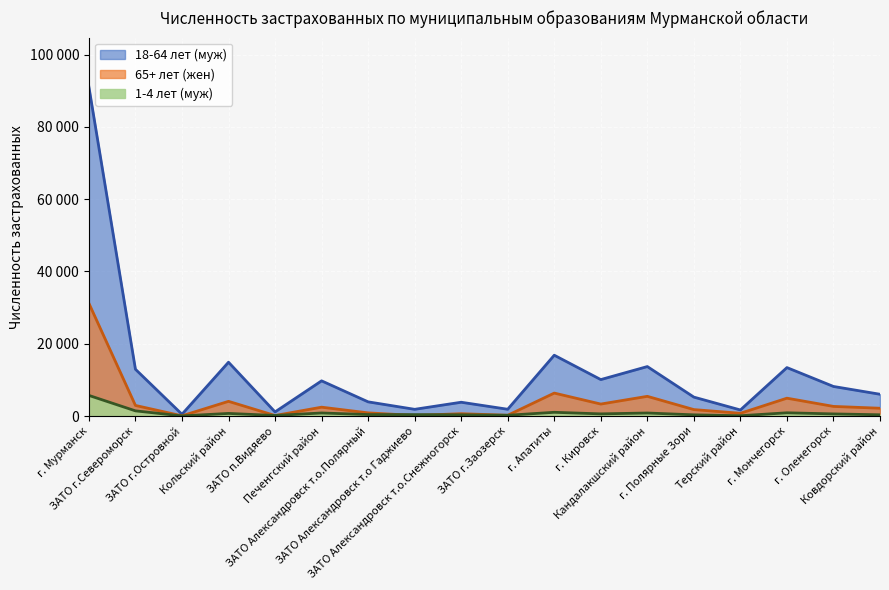

True or false: 65+ лет (жен) and 18-64 лет (муж) intersect in this chart.

False